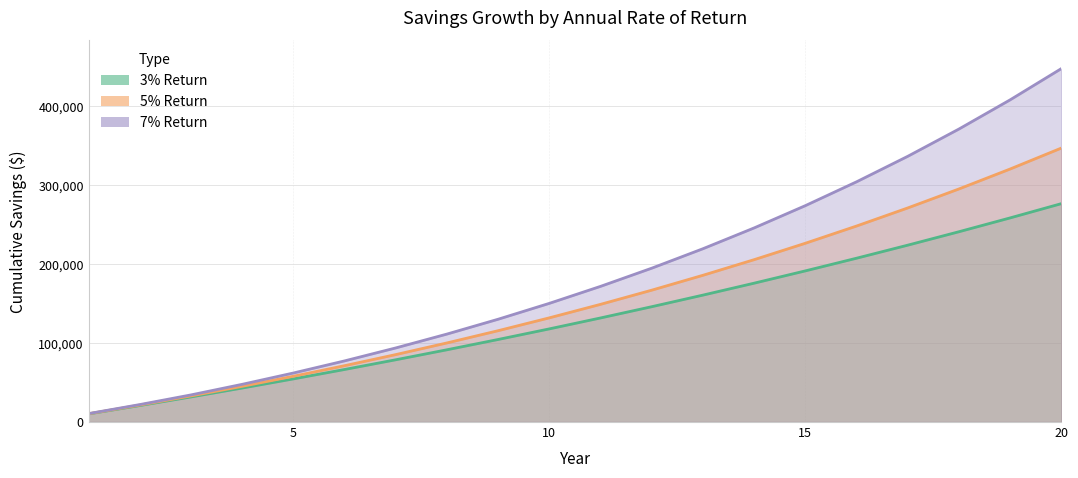

True or false: 7% Return has a value of 447903.5 at 20.

True